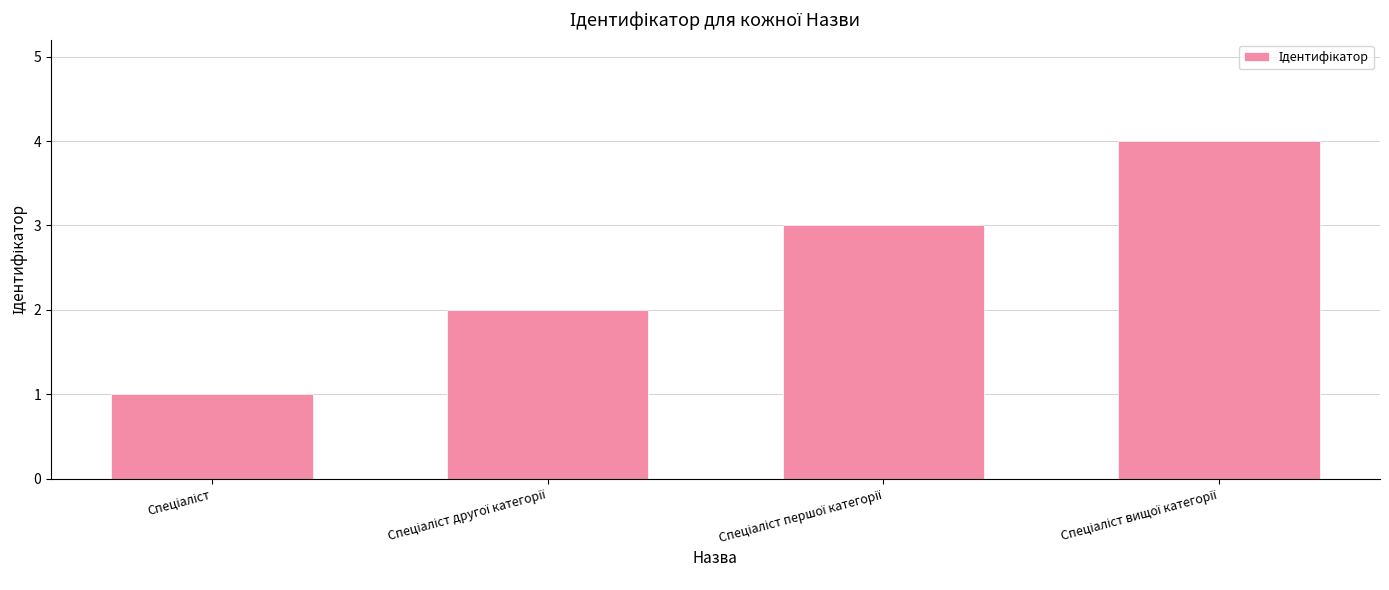

What is the difference between the maximum and minimum values?

3